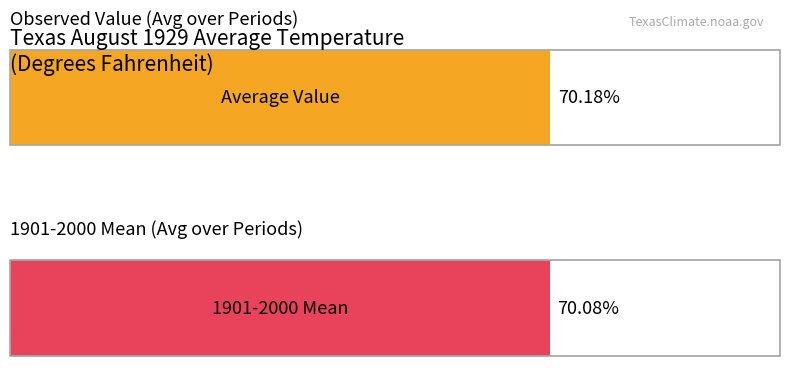

Are the bars grouped side by side (vs. stacked)?

Yes